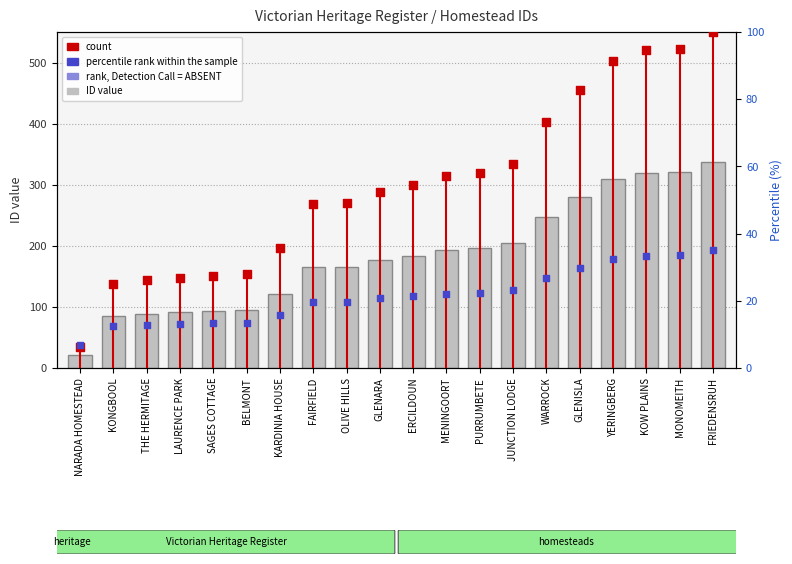

At which category is the sum across all series the highest?

FRIEDENSRUH